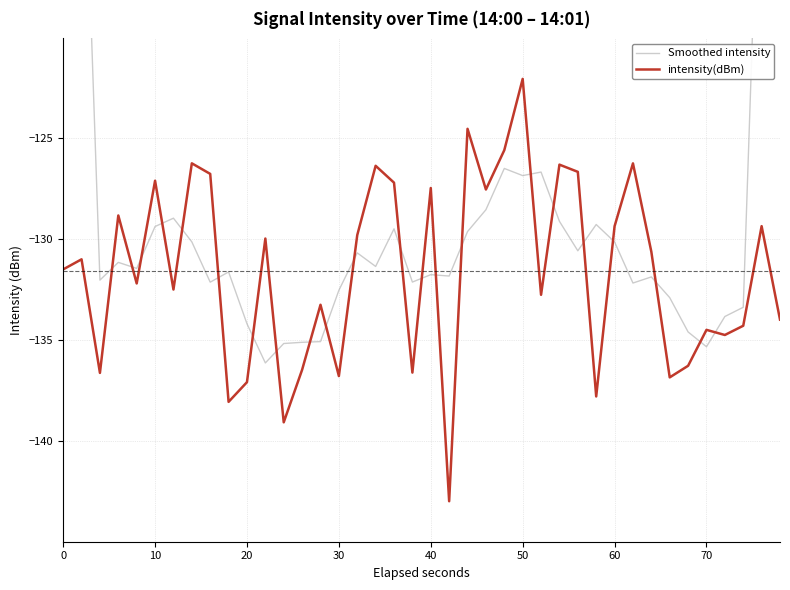

What is the highest value of the intensity(dBm) series?

-122.1